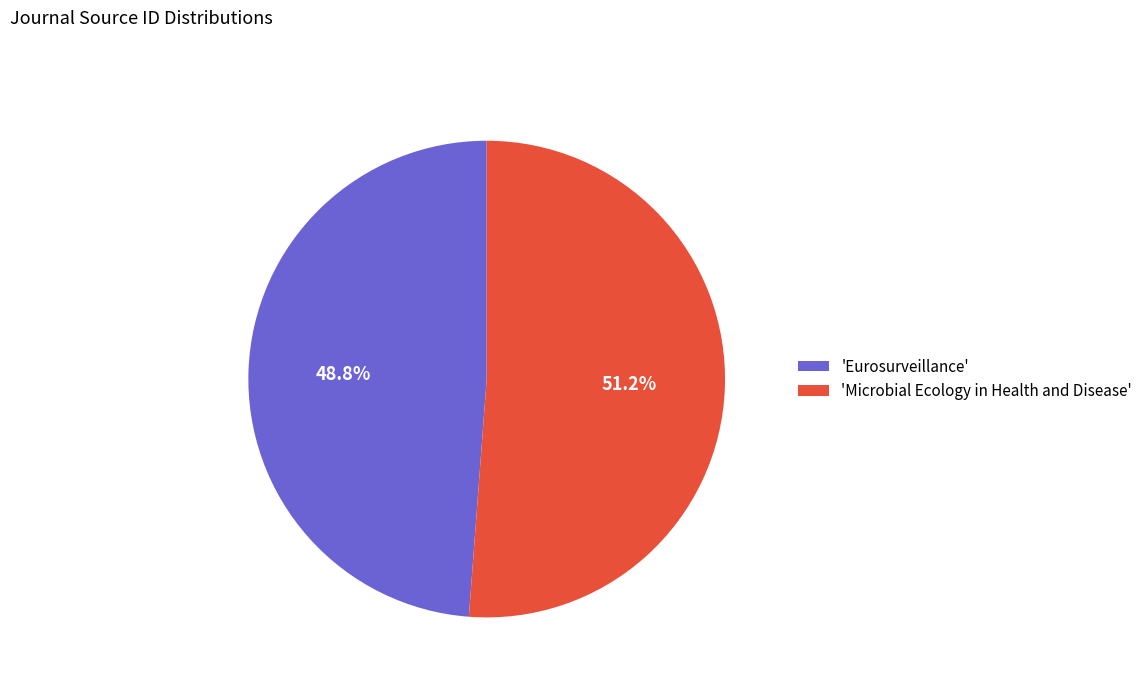

Which has a higher value, 'Eurosurveillance' or 'Microbial Ecology in Health and Disease'?

'Microbial Ecology in Health and Disease'